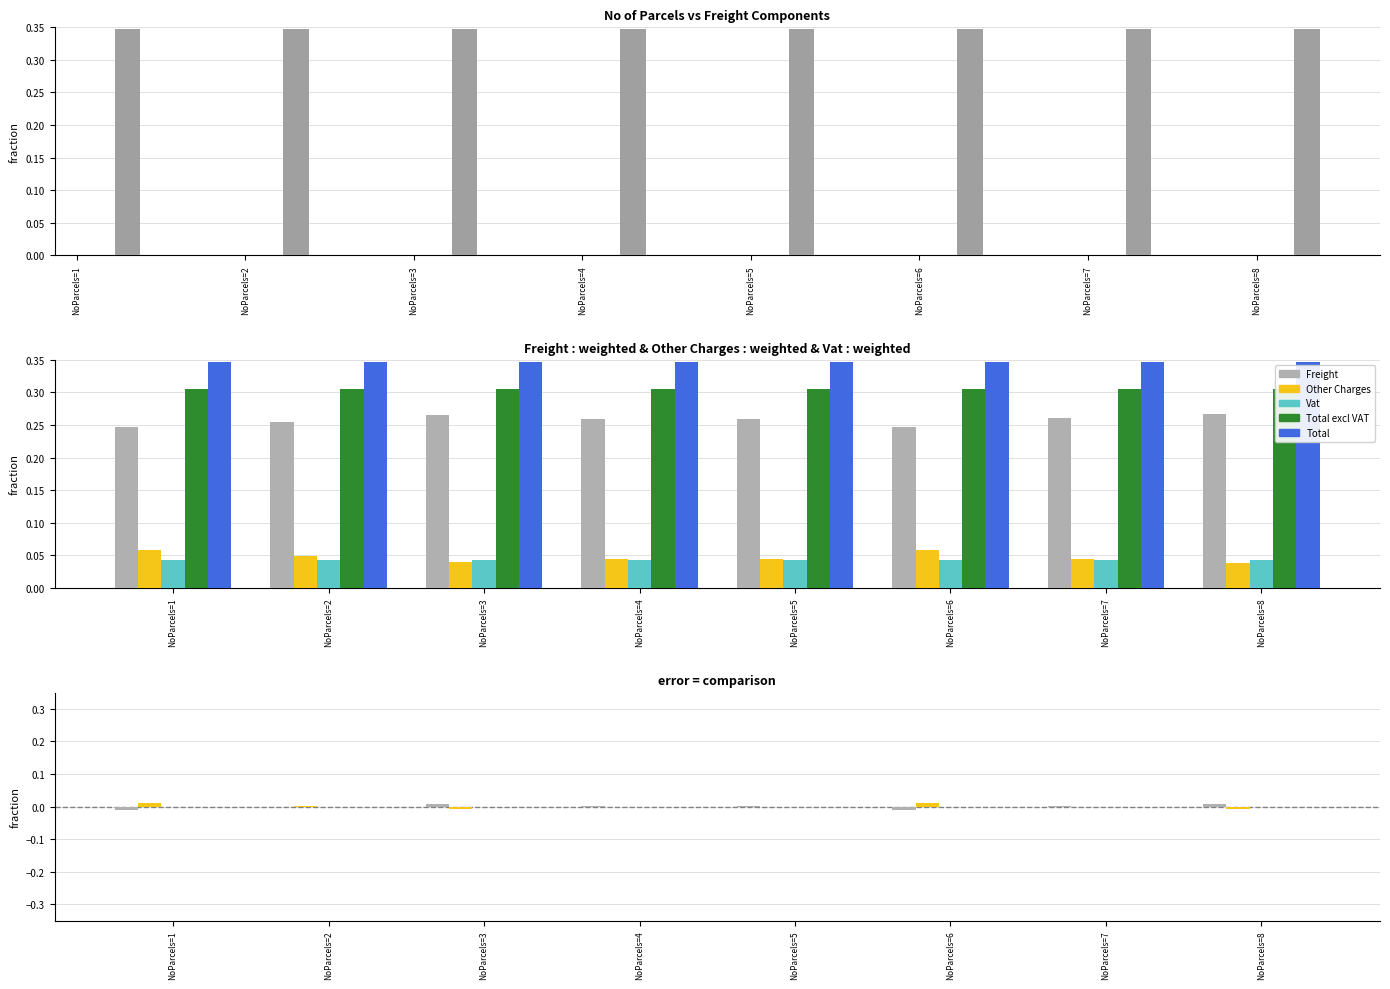

The Other Charges series shows -0.0 at NoParcels=8. True or false?

True